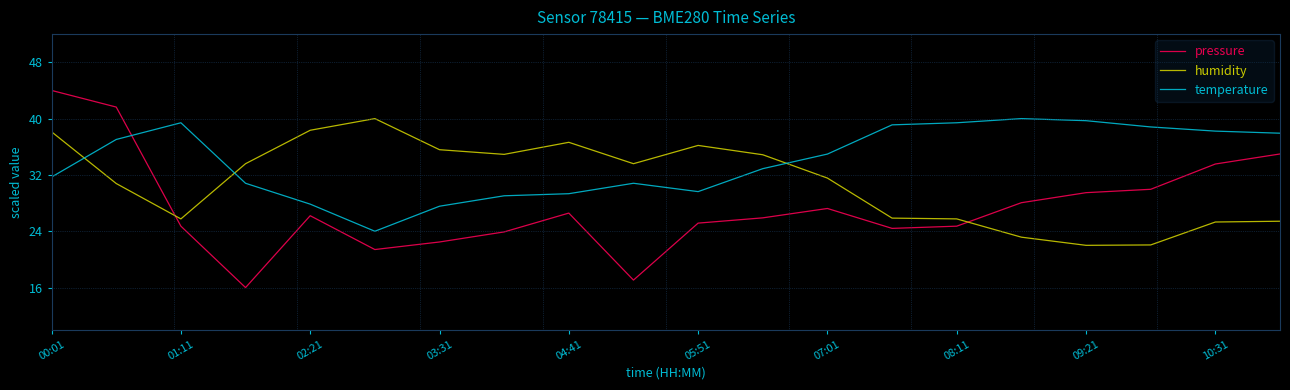

List the series in order of their overall mean, highest first.

temperature, humidity, pressure